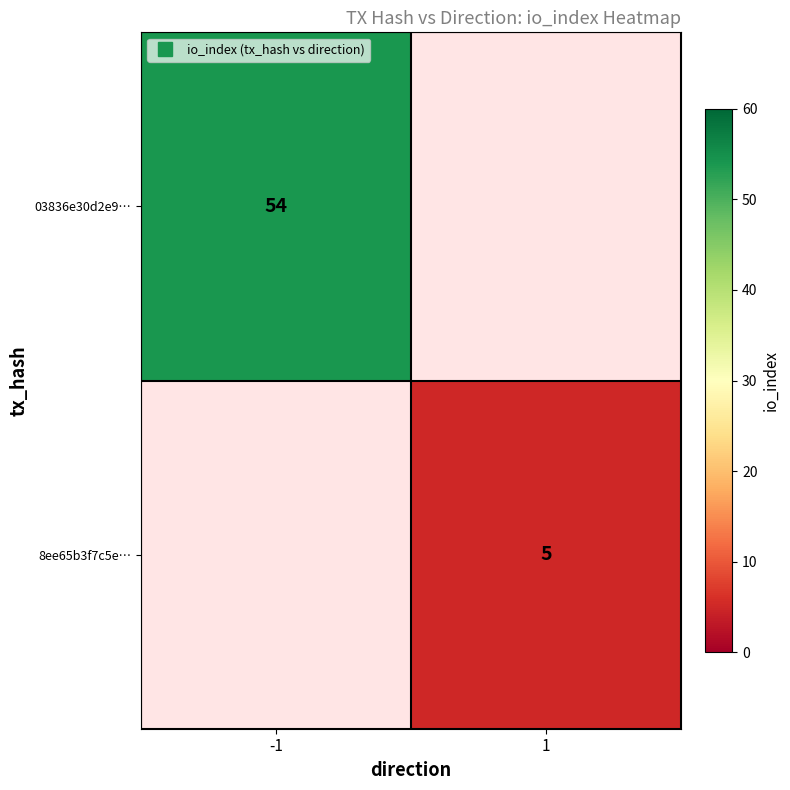

What is the maximum value shown in the chart?

54.0